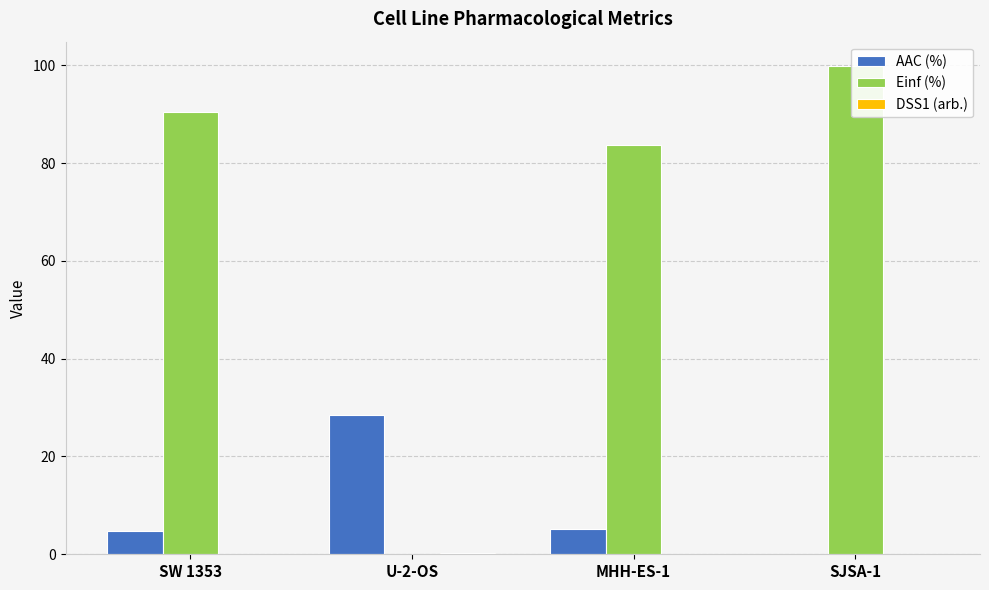

What is the spread (max minus min) of values at MHH-ES-1?

83.6